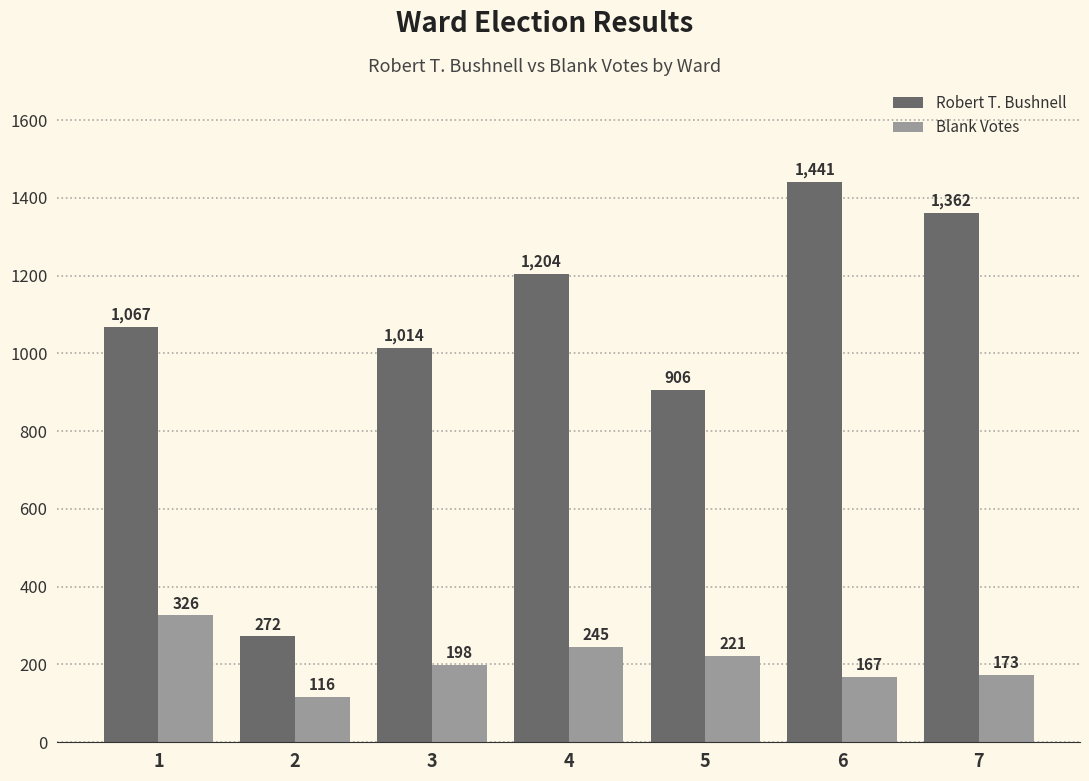

What is the average value of the Blank Votes series?

207